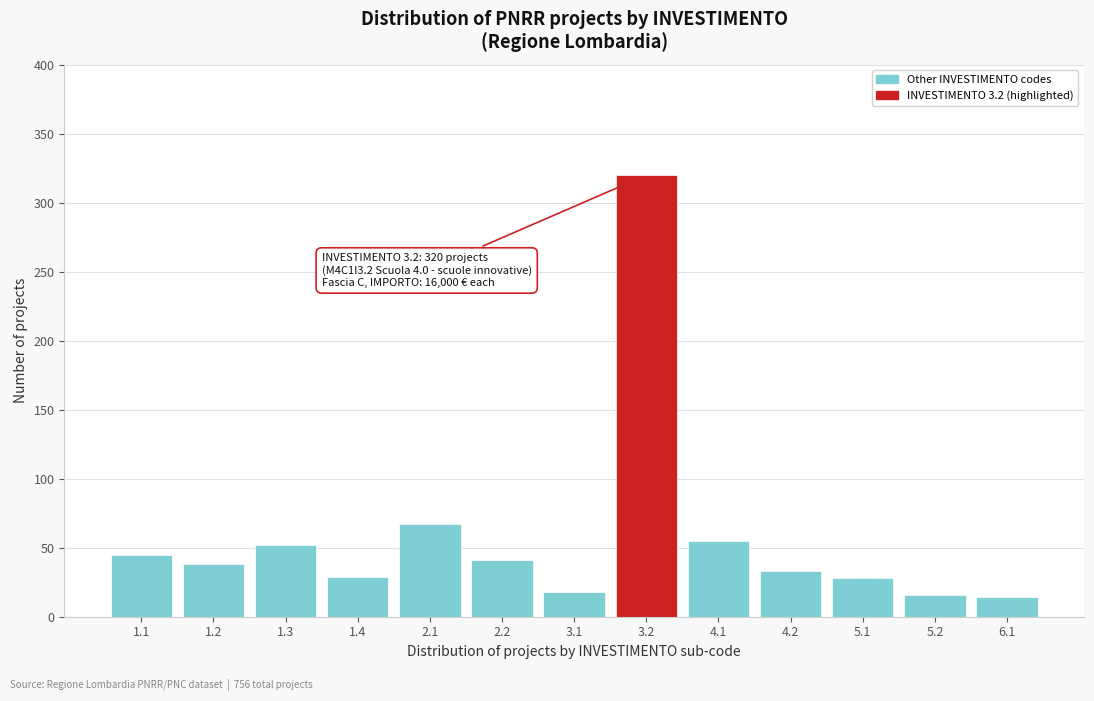

Is it true that the value at 4.1 is 55?

True